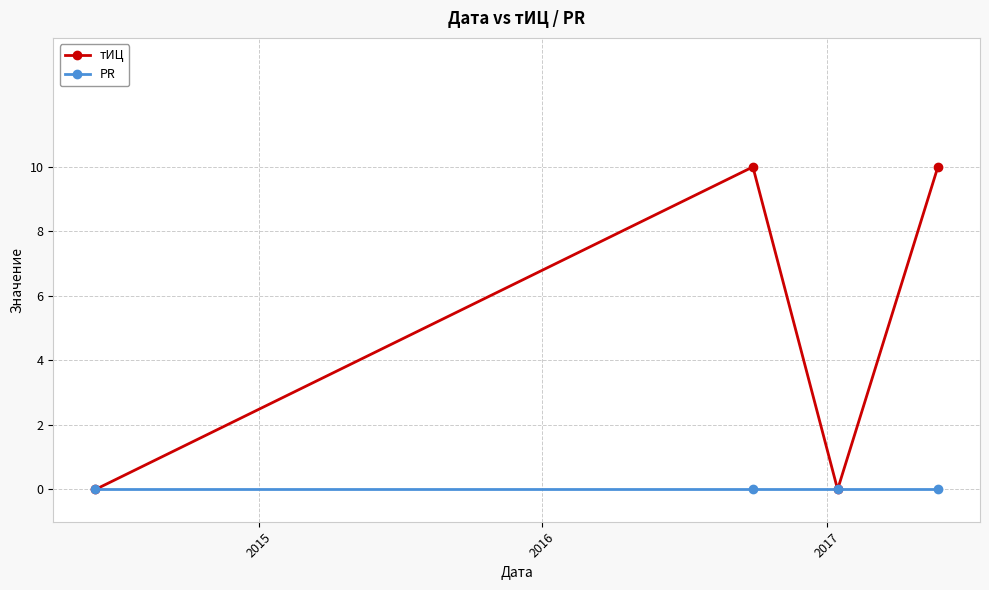

What is the value of the тИЦ point at the 4th from the left?

10